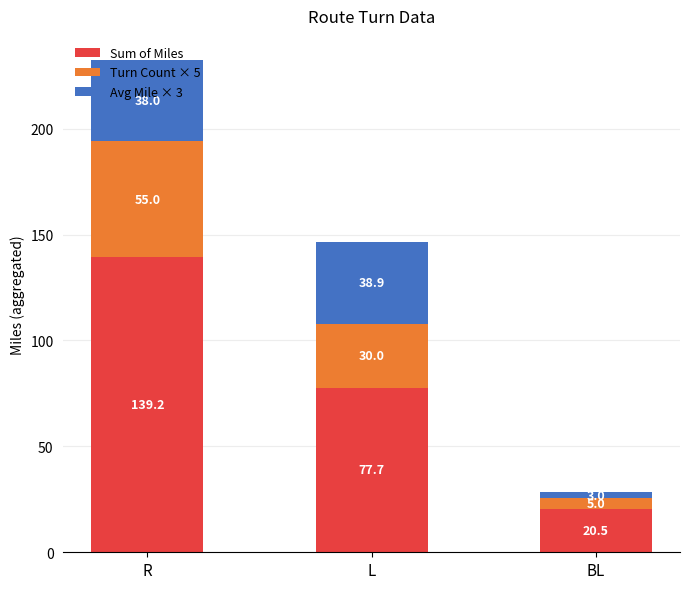

What is the total value across all series at R?

232.2